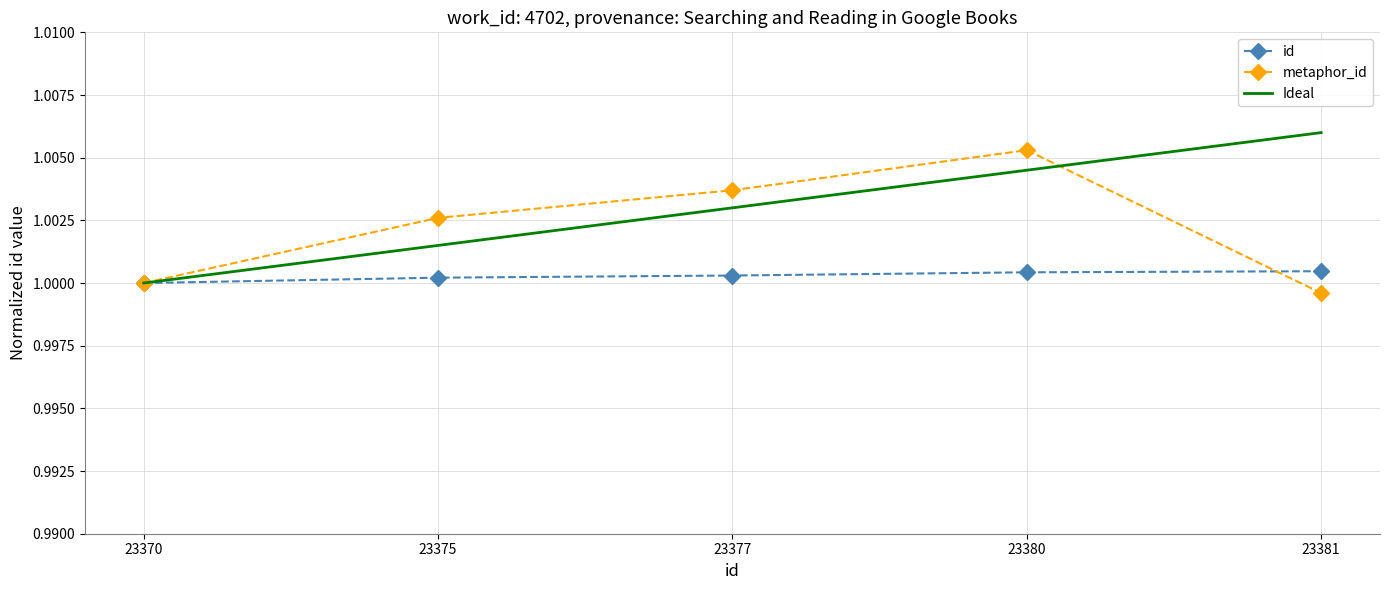

At 23380, list the series in order from largest to smallest.

metaphor_id, Ideal, id